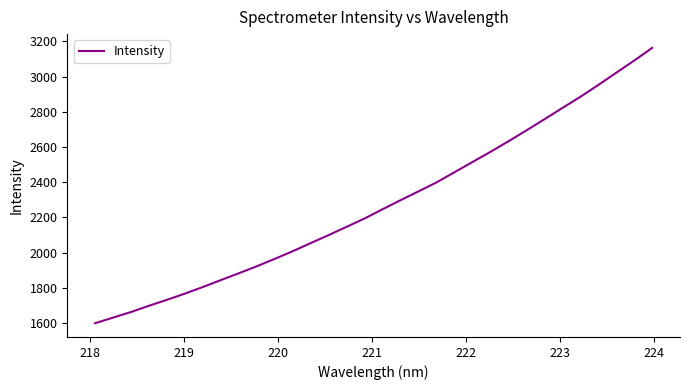

What is the maximum value shown in the chart?

3162.9